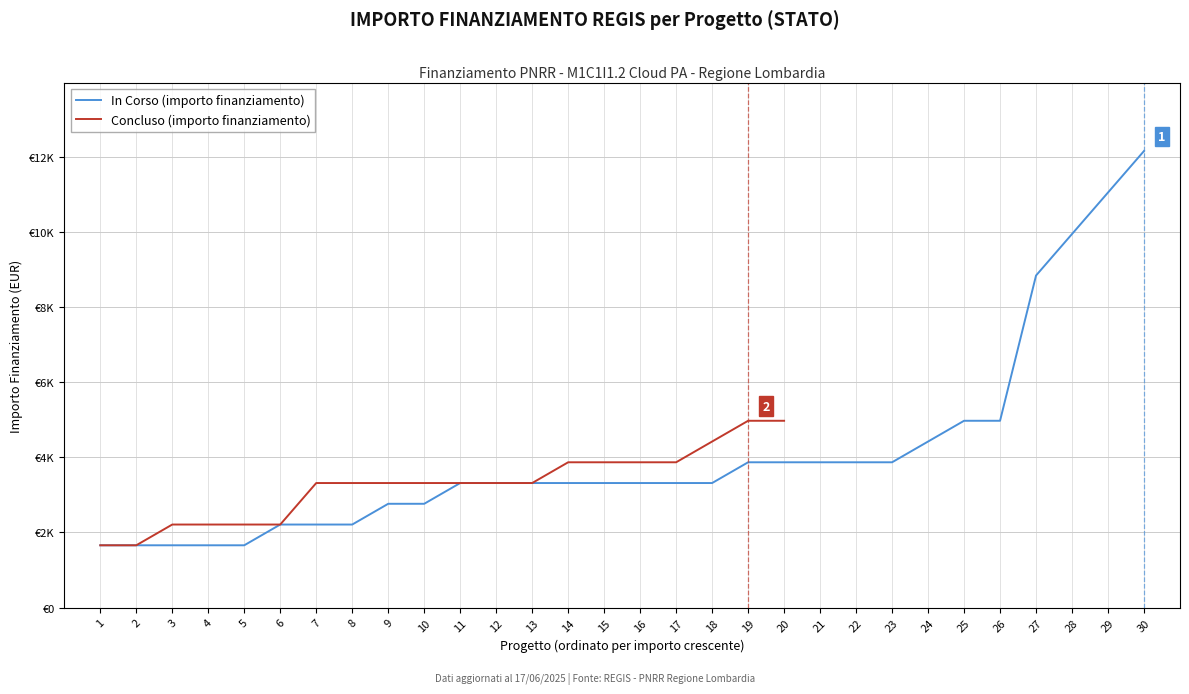

True or false: In Corso (importo finanziamento) and Concluso (importo finanziamento) cross at least once.

False